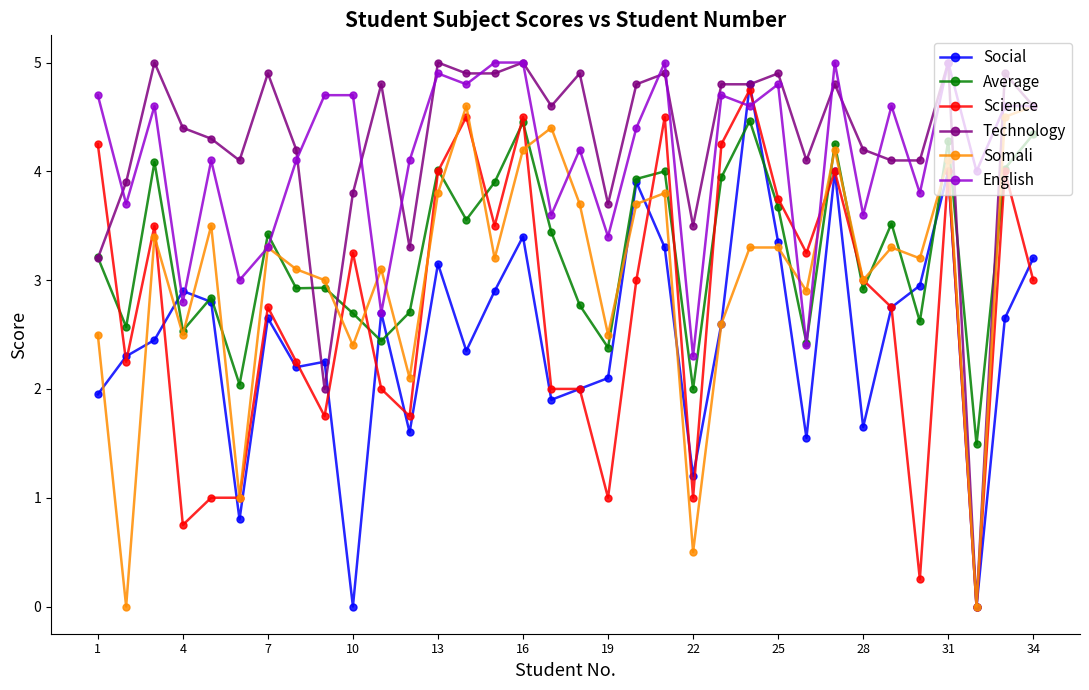

True or false: Technology and English cross at least once.

True